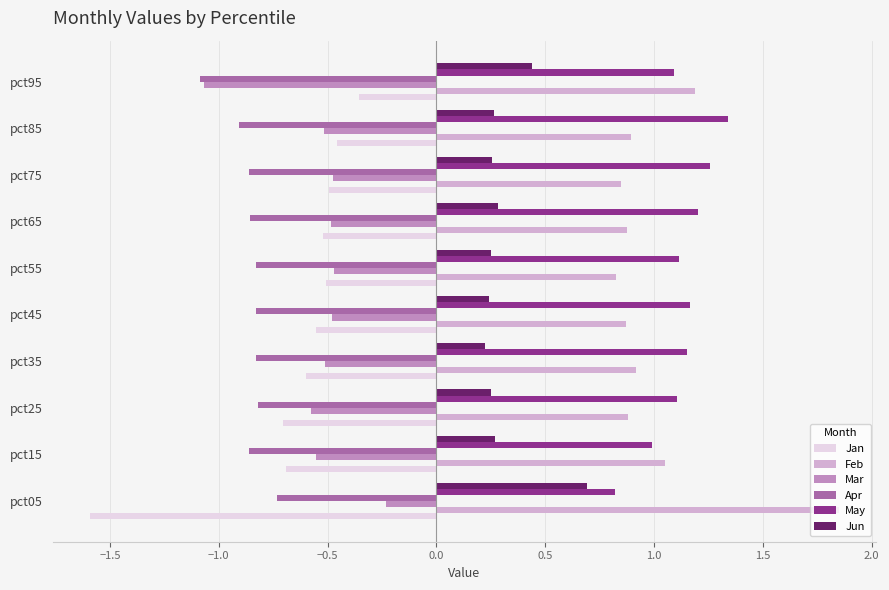

Which category has the lowest value in the Mar series?

pct95